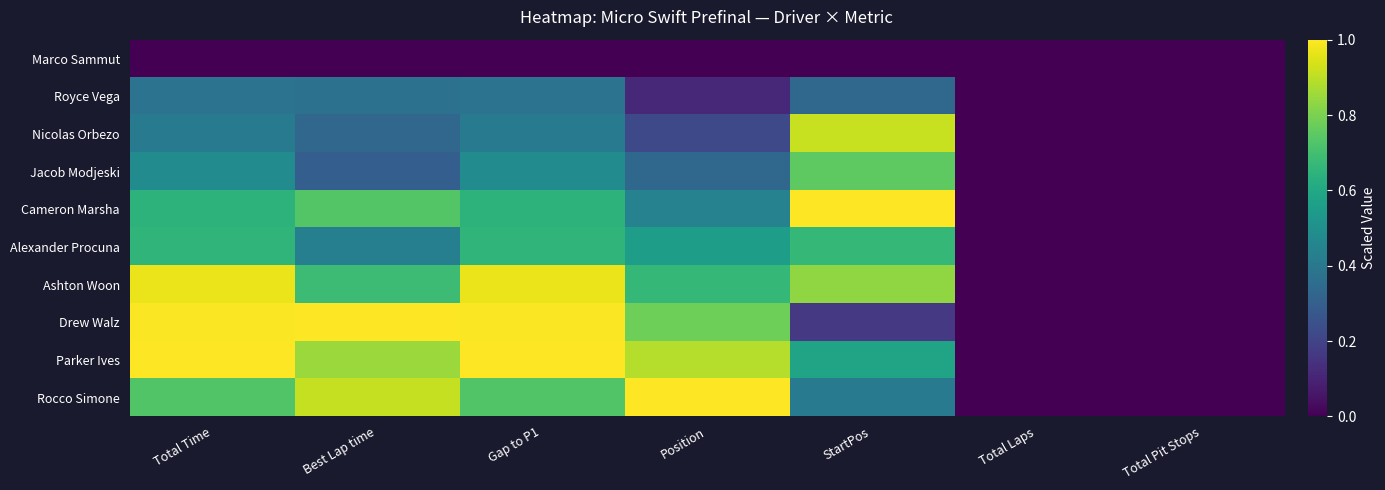

Count the number of categories in the chart.

7